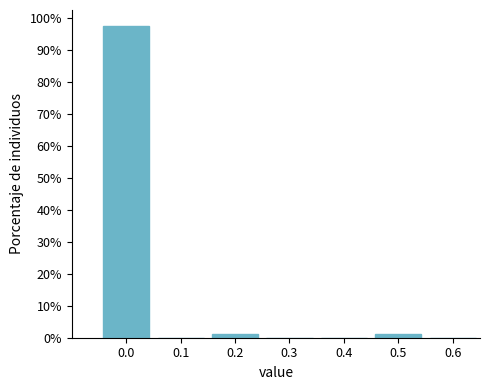

Reading right to left, list all the values displayed in this chart.

0.6=0.0	0.5=1.3	0.4=0.0	0.3=0.0	0.2=1.3	0.1=0.0	0.0=97.5